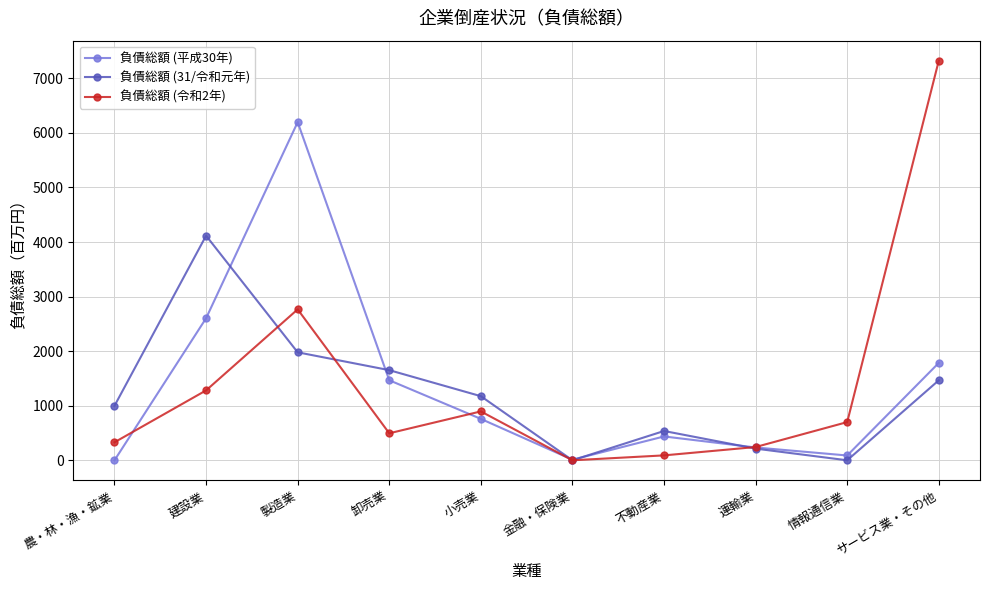

What are all the series names shown in the legend?

負債総額 (平成30年), 負債総額 (31/令和元年), 負債総額 (令和2年)